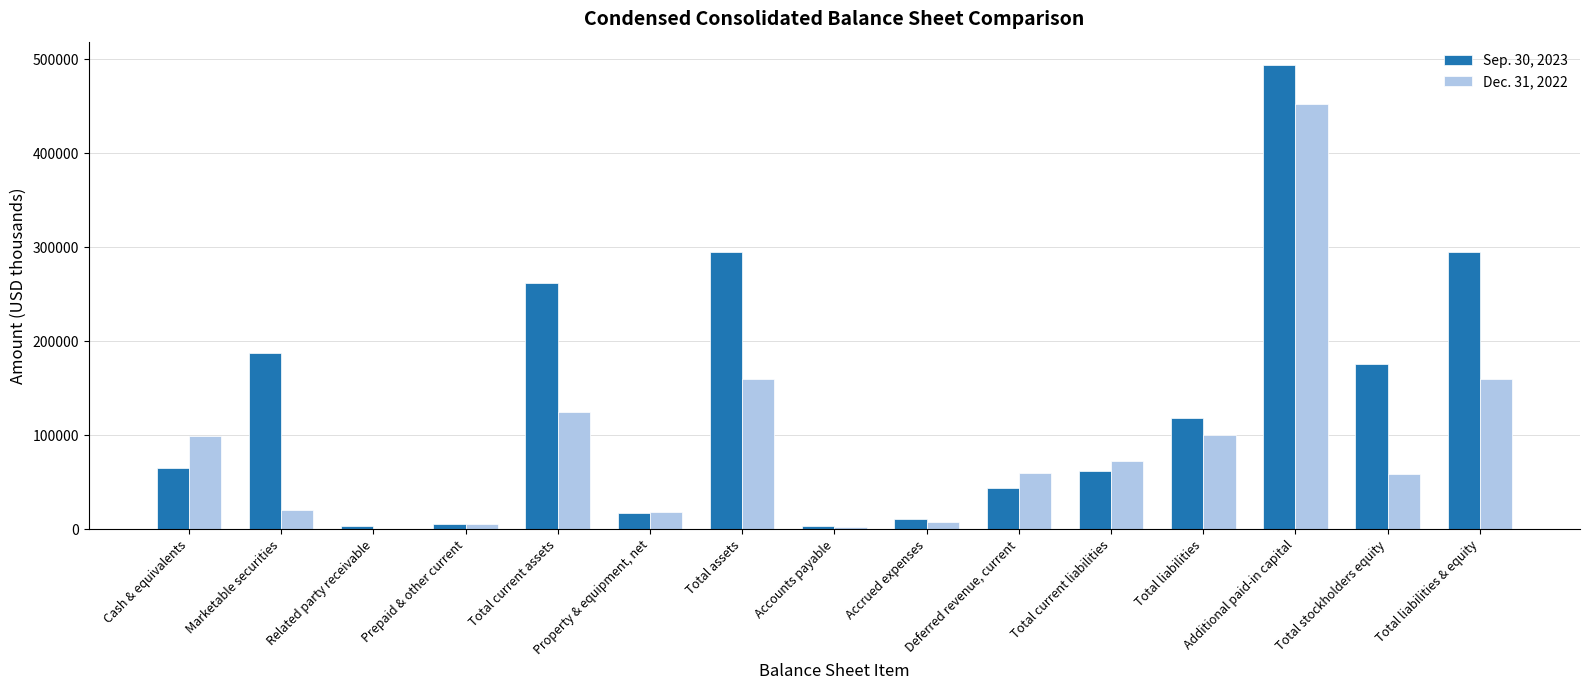

The Sep. 30, 2023 series shows 79513 at Total liabilities. True or false?

False